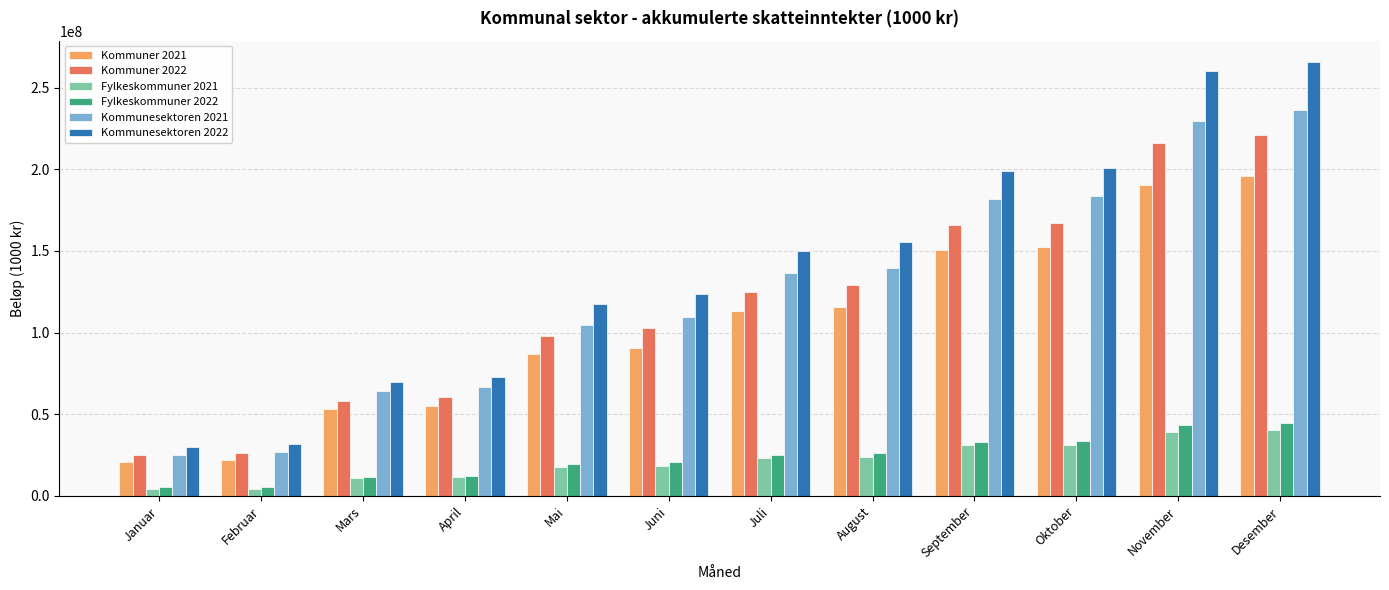

Which series has the widest spread of values?

Kommunesektoren 2022